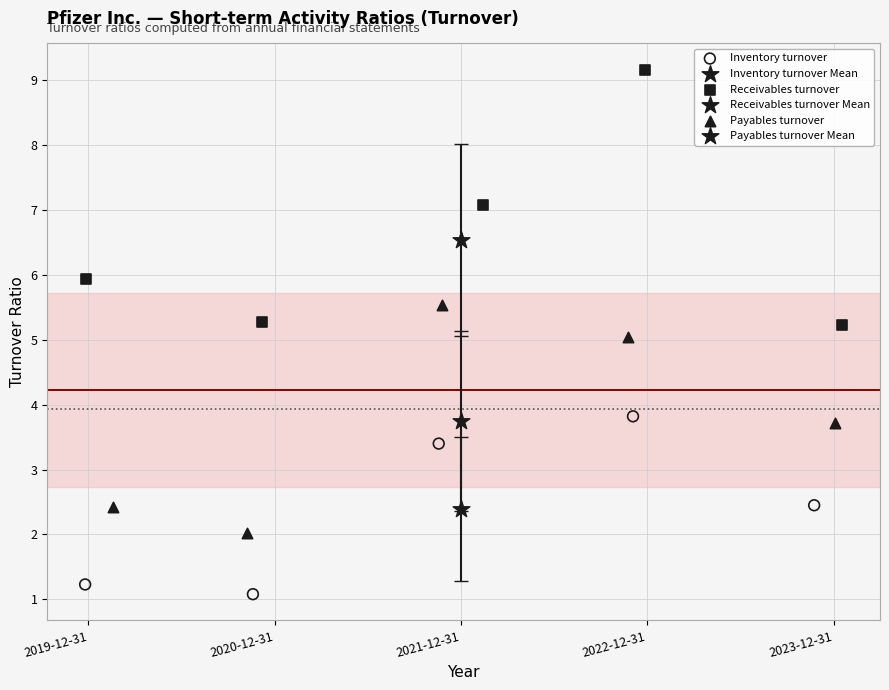

Which series contains the lowest Y value?

Inventory turnover